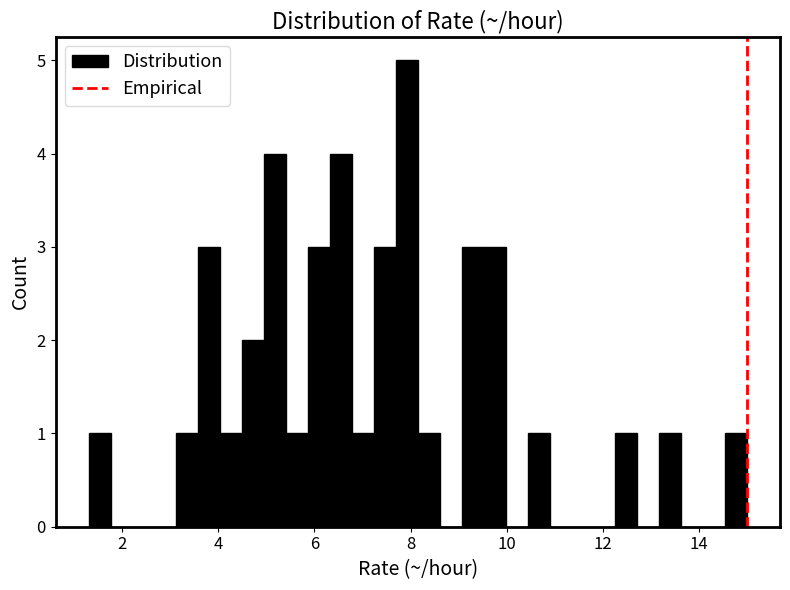

Around what value on the x-axis is the tallest bar? Give the approximate position of its centre, as read against the axis.

8.0